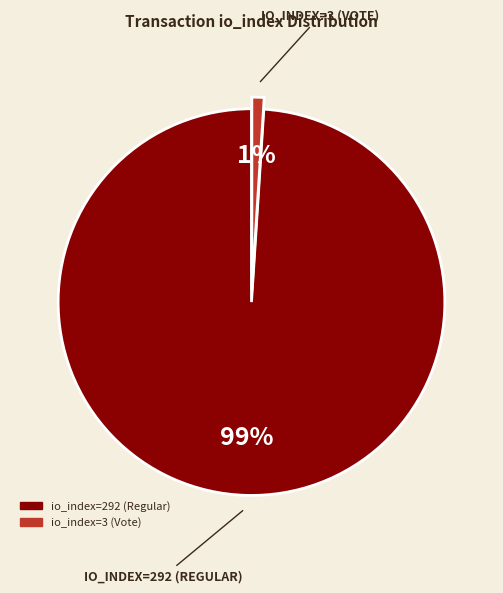

To the nearest percent, what portion does io_index=3 (Vote) represent?

1%